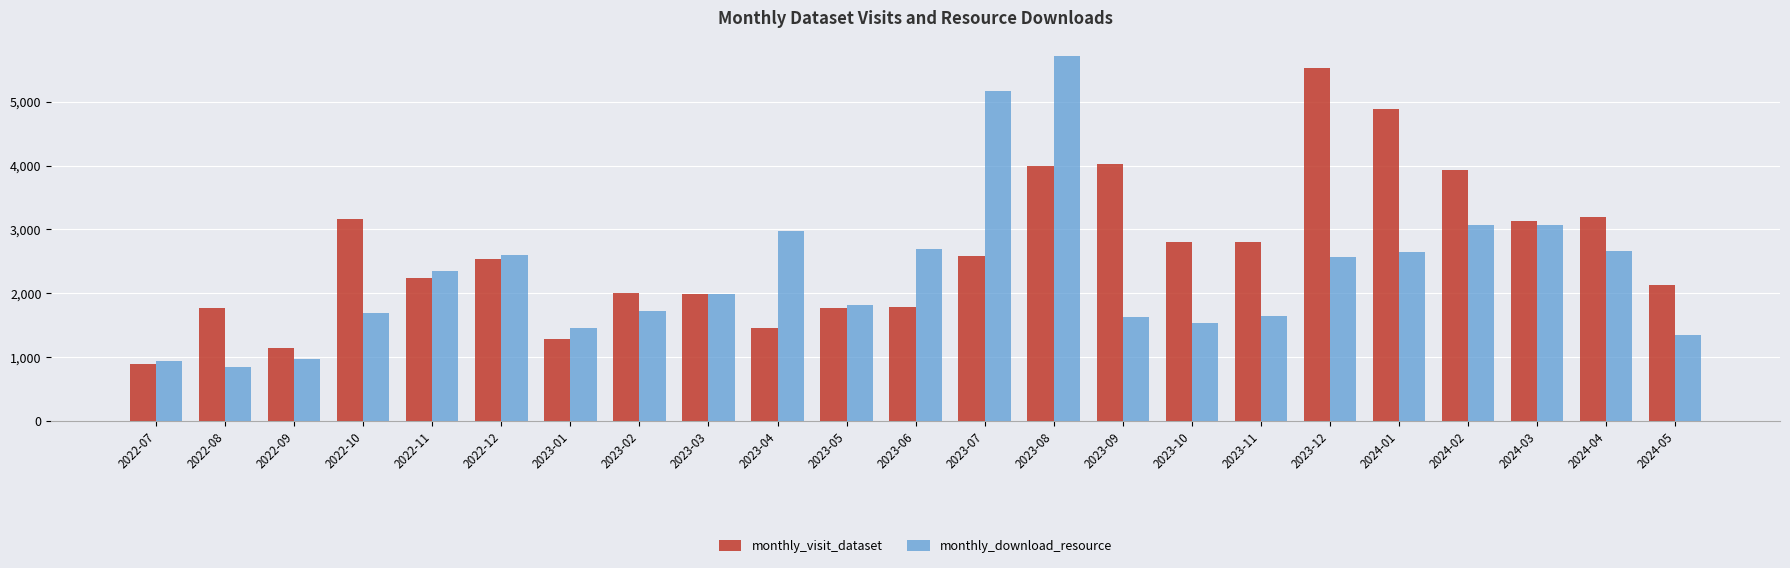

The monthly_visit_dataset series shows 2812 at 2023-10. True or false?

True